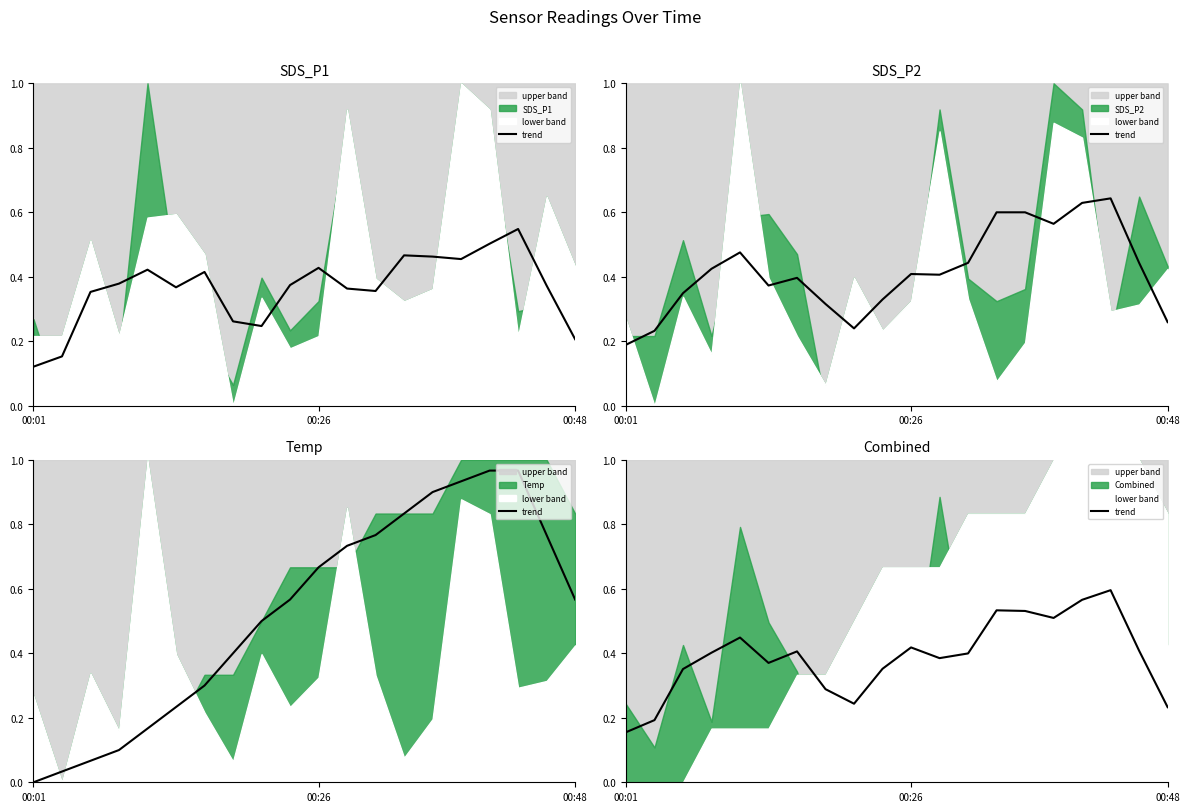

Reading left to right, list all the values displayed in this chart.

0.2	0.2	0.4	0.4	0.4	0.4	0.4	0.3	0.2	0.4	0.4	0.4	0.4	0.5	0.5	0.5	0.6	0.6	0.4	0.2